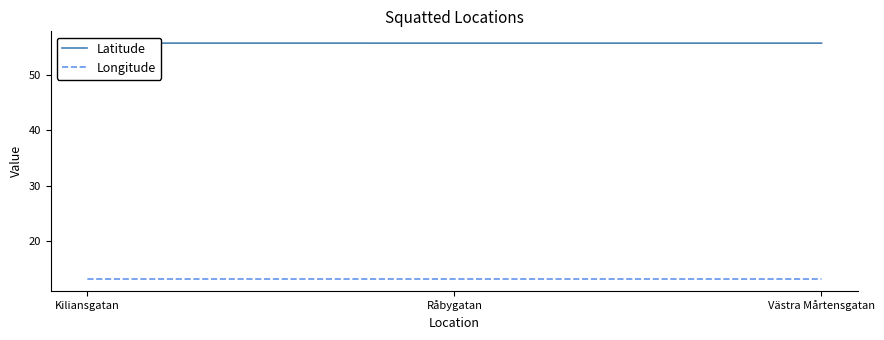

Count the number of categories in the chart.

3